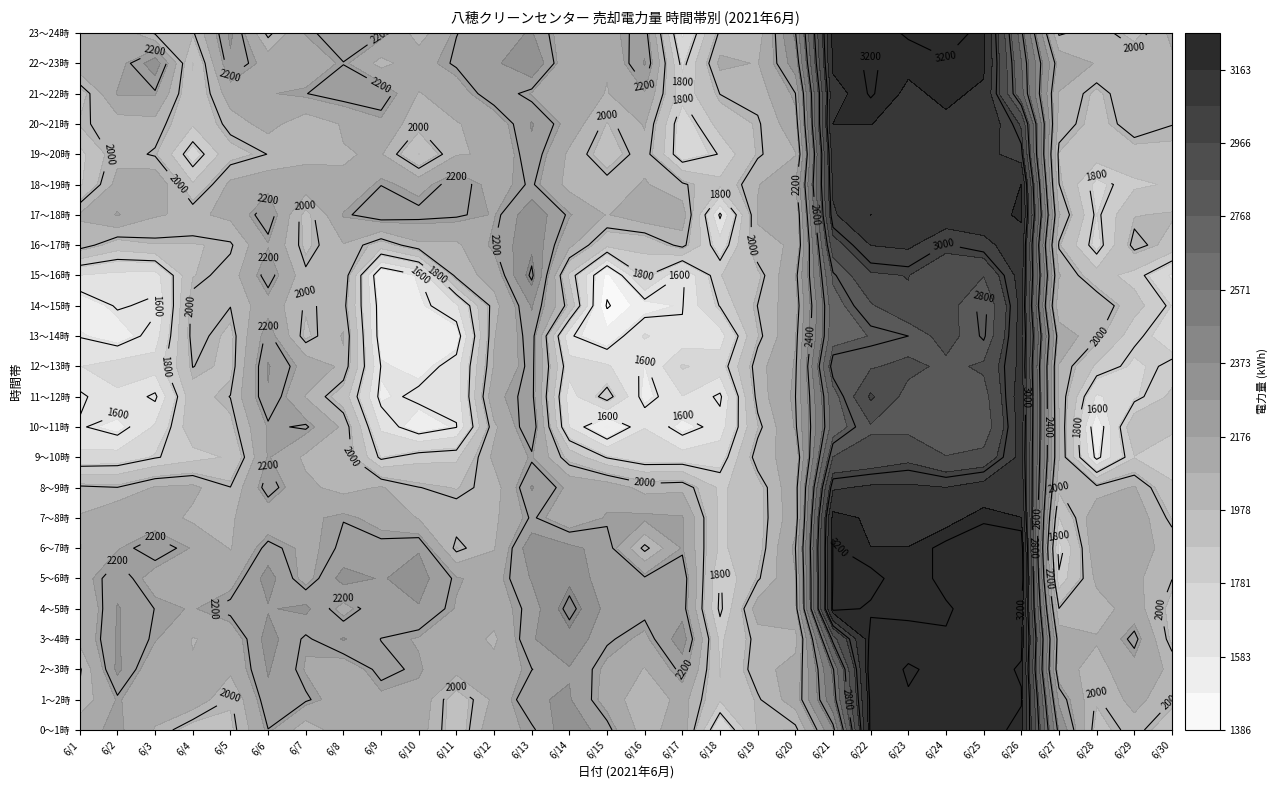

Read the 17～18時 value at 28.

1974